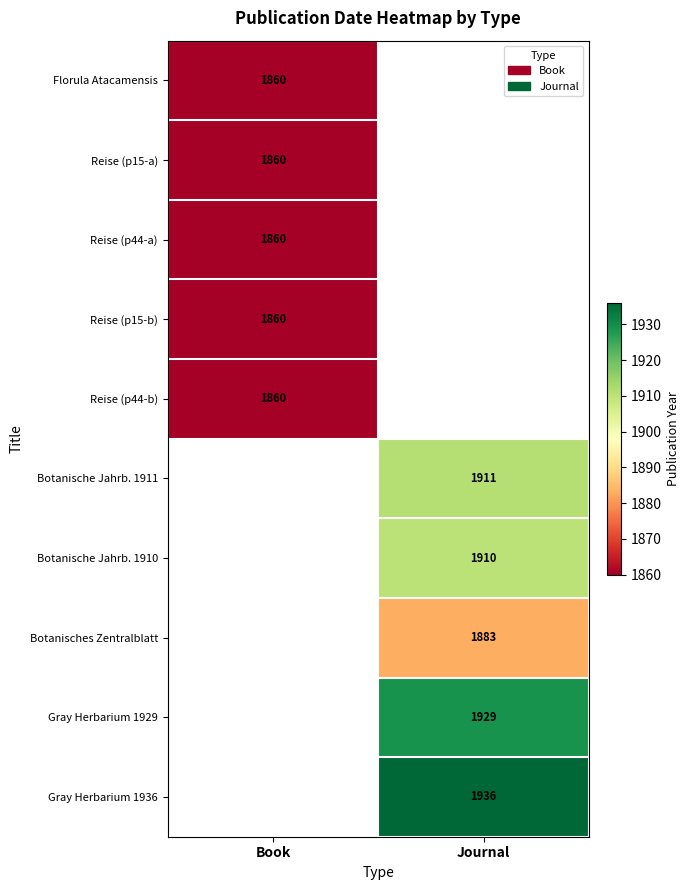

Is the value of Gray Herbarium 1929 at Journal greater than the value of Reise (p44-a) at Book?

Yes